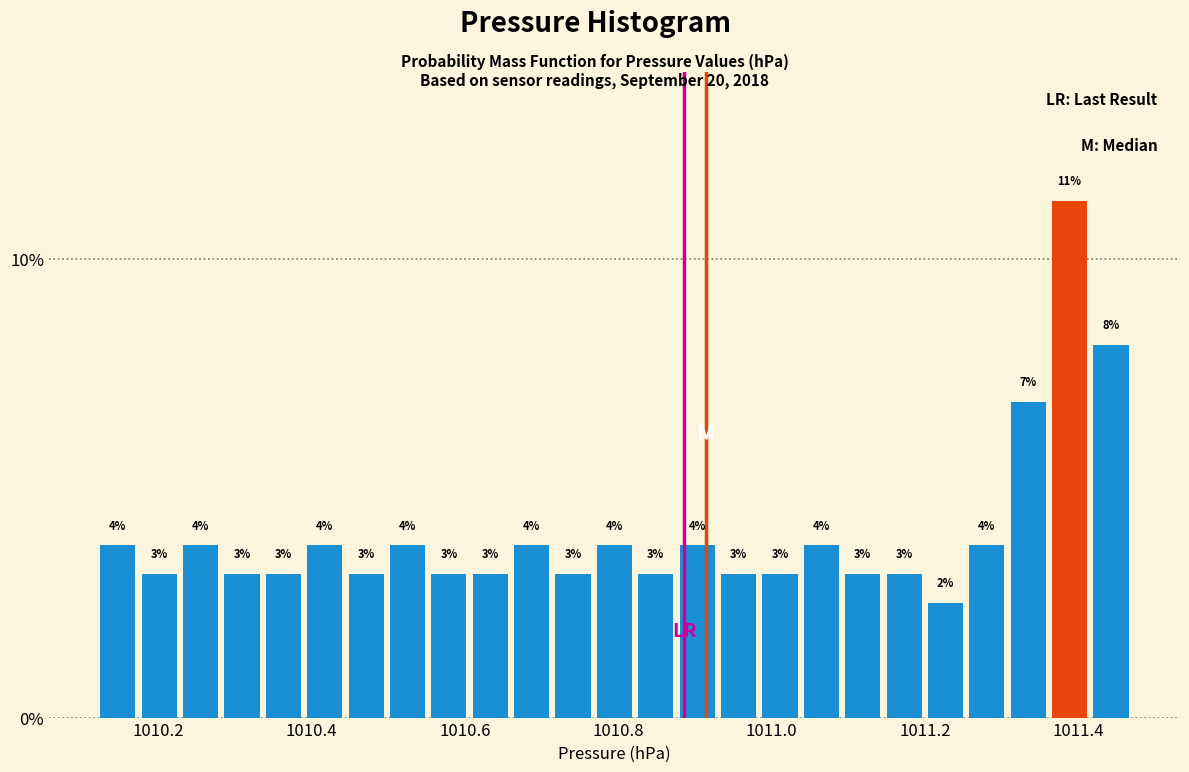

Around what value on the x-axis is the tallest bar? Give the approximate position of its centre, as read against the axis.

1011.38